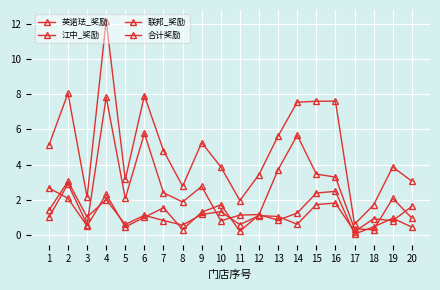

Where is the first local maximum for 合计奖励?

2